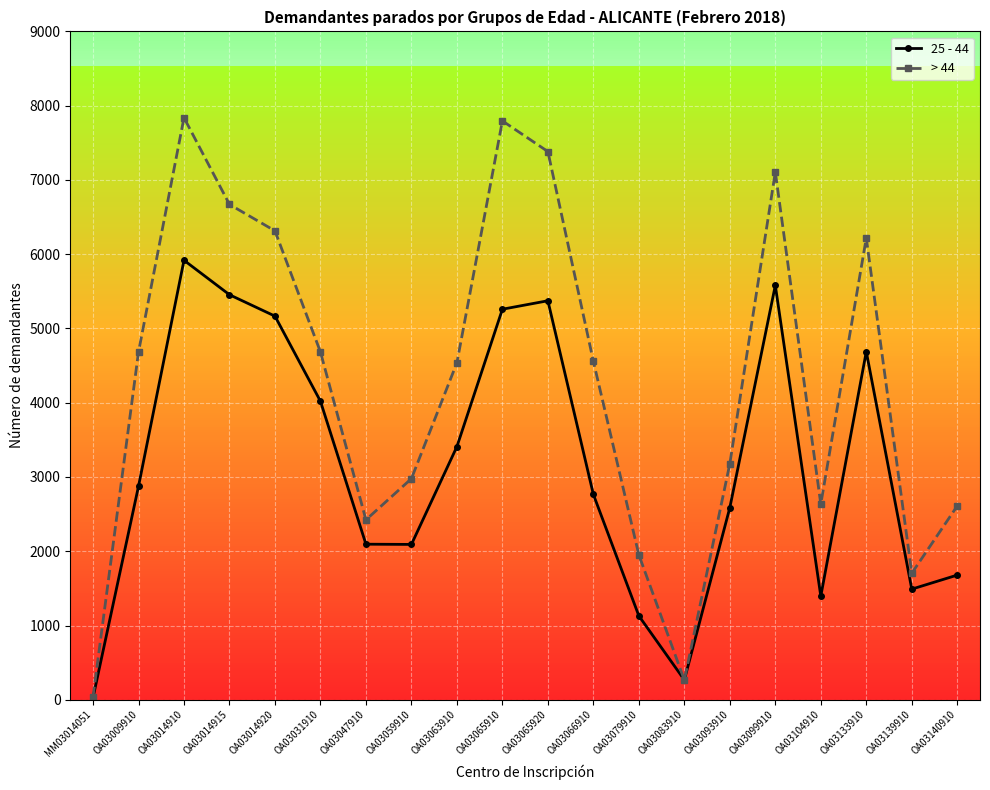

Where is 25 - 44 nearest to the value 2973?

OA03009910